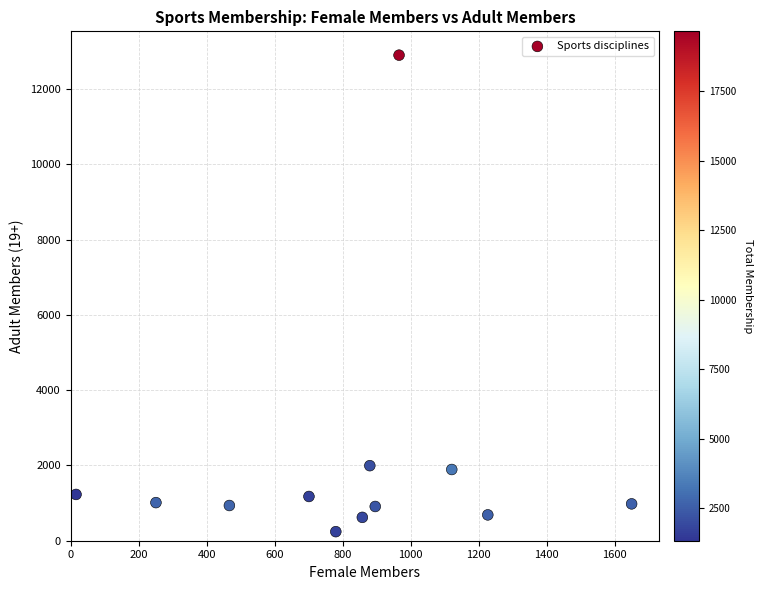

What is the range of Y values (max minus min)?

12665